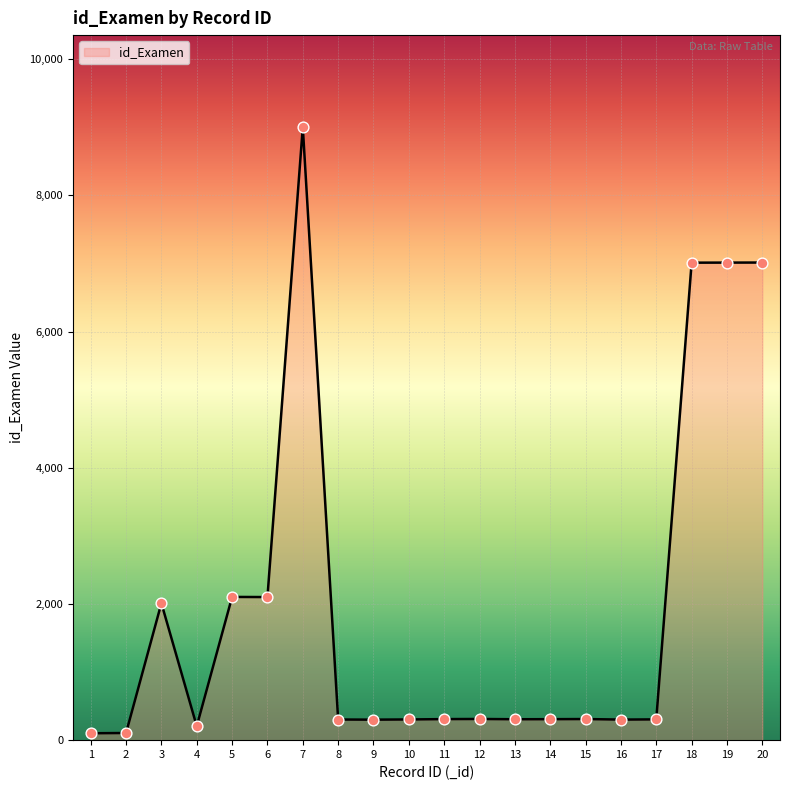

What is the change in value from 5 to 16?

-1801